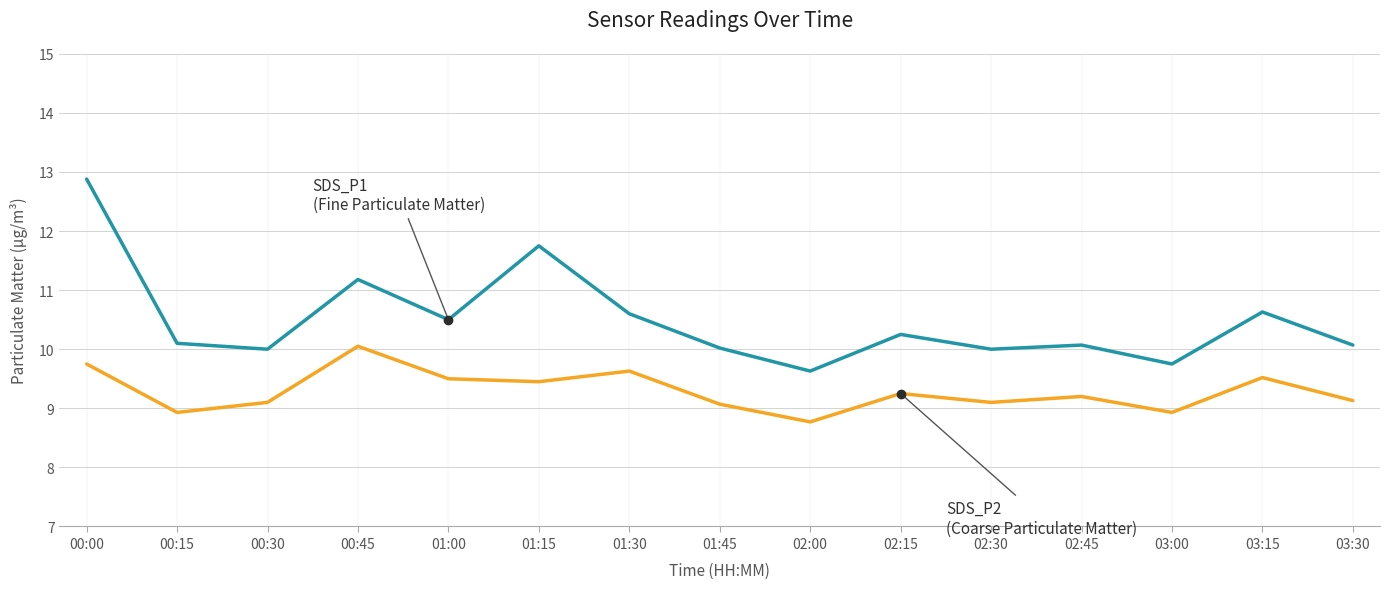

What position from the right is 02:30?

5